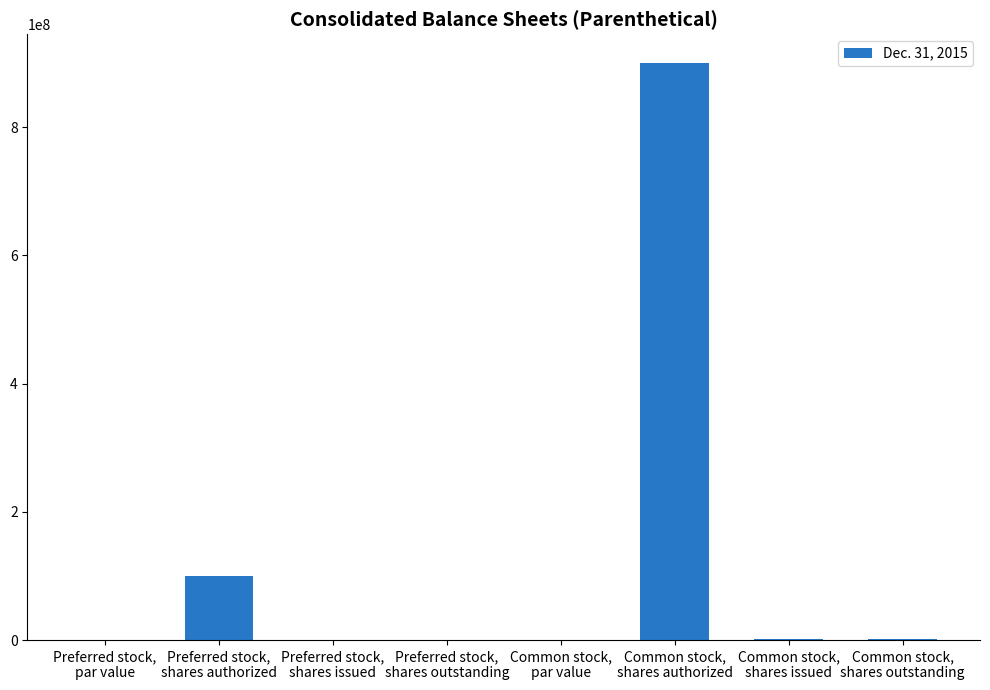

What is the maximum value shown in the chart?

900000000.0